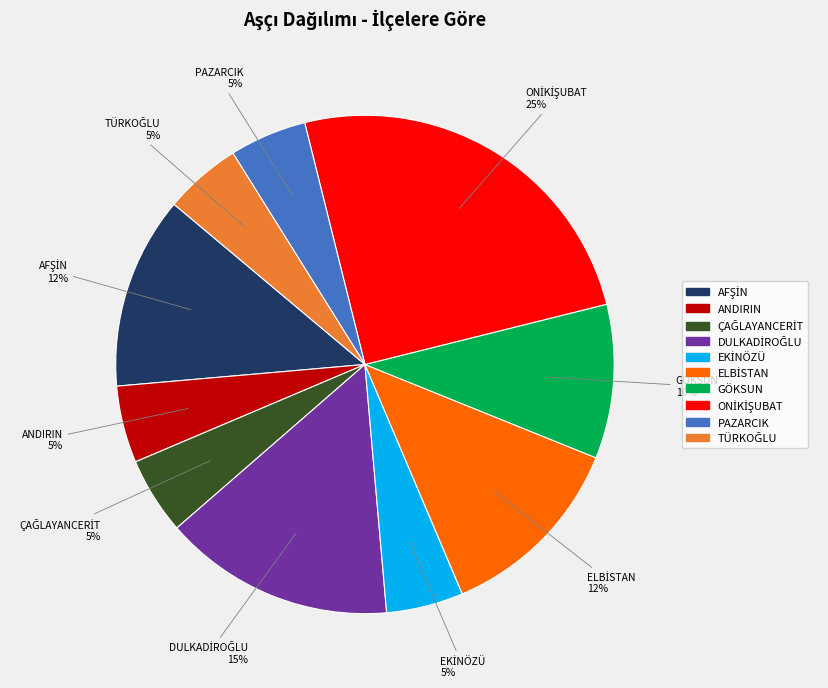

What percentage is the ANDIRIN slice, to the nearest percent?

5%